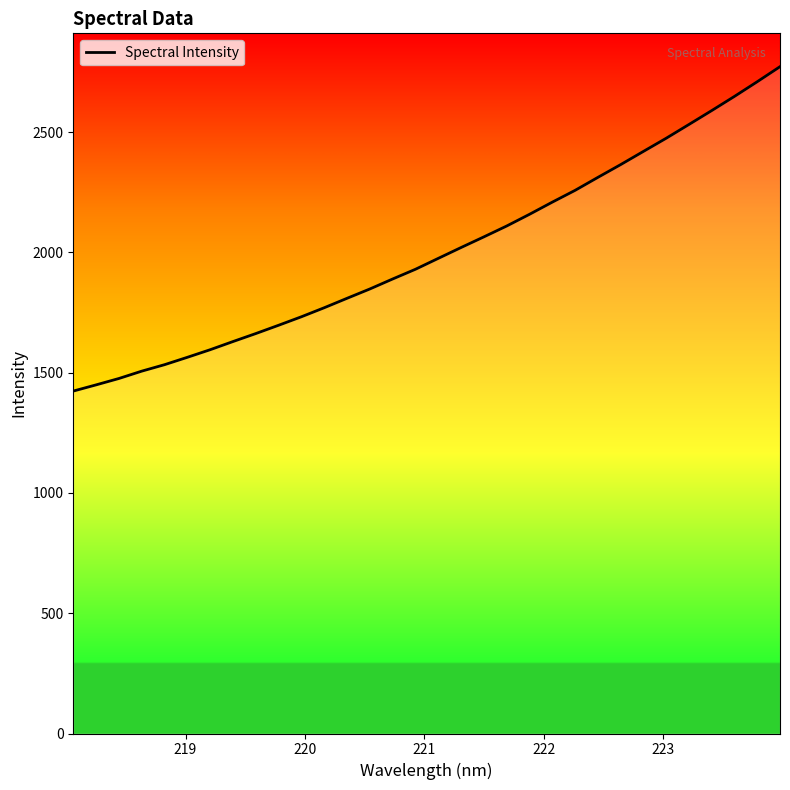

What is the minimum value shown in the chart?

1423.4